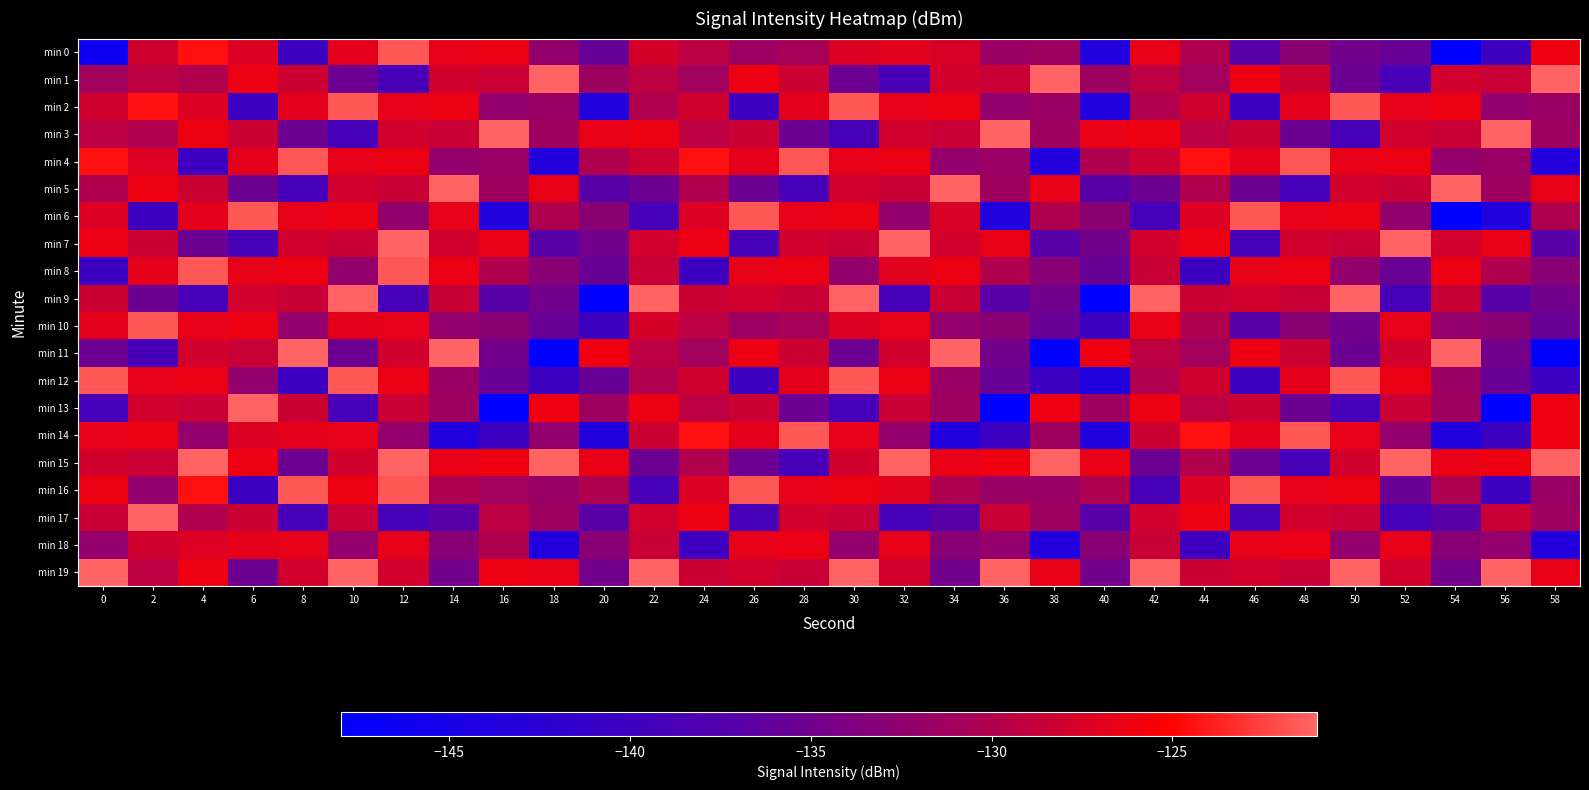

Reading left to right, what are all the values shown in this chart?

min 0: 0=-146.2	2=-128.0	4=-124.4	6=-127.3	8=-140.2	10=-126.8	12=-121.6	14=-126.6	16=-126.4	18=-132.2	20=-135.7	22=-127.8	24=-129.2	26=-131.5	28=-130.7	30=-127.2	32=-127.0	34=-127.5	36=-131.7	38=-131.4	40=-143.7	42=-126.6	44=-130.2	46=-136.9	48=-133.1	50=-134.8	52=-135.6	54=-148.0	56=-140.1	58=-126.1
min 1: 0=-131.2	2=-129.3	4=-130.0	6=-126.3	8=-128.4	10=-135.4	12=-138.8	14=-127.9	16=-128.5	18=-121.2	20=-131.4	22=-129.3	24=-131.2	26=-126.3	28=-128.4	30=-135.4	32=-138.8	34=-127.9	36=-128.5	38=-121.2	40=-131.4	42=-129.3	44=-131.2	46=-126.3	48=-128.4	50=-135.4	52=-138.8	54=-127.9	56=-128.5	58=-121.2
min 2: 0=-128.0	2=-124.4	4=-127.3	6=-140.2	8=-126.8	10=-121.6	12=-126.6	14=-126.4	16=-132.2	18=-131.7	20=-143.7	22=-130.0	24=-128.0	26=-140.2	28=-126.8	30=-121.6	32=-126.6	34=-126.4	36=-132.2	38=-131.7	40=-143.7	42=-130.0	44=-128.0	46=-140.2	48=-126.8	50=-121.6	52=-126.6	54=-126.4	56=-132.2	58=-131.7
min 3: 0=-129.3	2=-130.0	4=-126.3	6=-128.4	8=-135.4	10=-138.8	12=-127.9	14=-128.5	16=-121.2	18=-131.4	20=-126.6	22=-126.3	24=-129.3	26=-128.4	28=-135.4	30=-138.8	32=-127.9	34=-128.5	36=-121.2	38=-131.4	40=-126.6	42=-126.3	44=-129.3	46=-128.4	48=-135.4	50=-138.8	52=-127.9	54=-128.5	56=-121.2	58=-131.4
min 4: 0=-124.4	2=-127.3	4=-140.2	6=-126.8	8=-121.6	10=-126.6	12=-126.4	14=-132.2	16=-131.7	18=-143.7	20=-130.2	22=-128.4	24=-124.4	26=-126.8	28=-121.6	30=-126.6	32=-126.4	34=-132.2	36=-131.7	38=-143.7	40=-130.2	42=-128.4	44=-124.4	46=-126.8	48=-121.6	50=-126.6	52=-126.4	54=-132.2	56=-131.7	58=-143.7
min 5: 0=-130.0	2=-126.3	4=-128.4	6=-135.4	8=-138.8	10=-127.9	12=-128.5	14=-121.2	16=-131.4	18=-126.6	20=-136.9	22=-135.4	24=-130.0	26=-135.4	28=-138.8	30=-127.9	32=-128.5	34=-121.2	36=-131.4	38=-126.6	40=-136.9	42=-135.4	44=-130.0	46=-135.4	48=-138.8	50=-127.9	52=-128.5	54=-121.2	56=-131.4	58=-126.6
min 6: 0=-127.3	2=-140.2	4=-126.8	6=-121.6	8=-126.6	10=-126.4	12=-132.2	14=-126.6	16=-143.7	18=-130.2	20=-133.1	22=-138.8	24=-127.3	26=-121.6	28=-126.6	30=-126.4	32=-132.2	34=-127.5	36=-143.7	38=-130.2	40=-133.1	42=-138.8	44=-127.3	46=-121.6	48=-126.6	50=-126.4	52=-132.2	54=-148.0	56=-143.7	58=-130.2
min 7: 0=-126.3	2=-128.4	4=-135.4	6=-138.8	8=-127.9	10=-128.5	12=-121.2	14=-127.9	16=-126.6	18=-136.9	20=-134.8	22=-127.9	24=-126.3	26=-138.8	28=-127.9	30=-128.5	32=-121.2	34=-127.9	36=-126.6	38=-136.9	40=-134.8	42=-127.9	44=-126.3	46=-138.8	48=-127.9	50=-128.5	52=-121.2	54=-127.9	56=-126.6	58=-136.9
min 8: 0=-140.2	2=-126.8	4=-121.6	6=-126.6	8=-126.4	10=-132.2	12=-121.6	14=-126.4	16=-130.2	18=-133.1	20=-135.6	22=-128.5	24=-140.2	26=-126.6	28=-126.4	30=-132.2	32=-127.0	34=-126.4	36=-130.2	38=-133.1	40=-135.6	42=-128.5	44=-140.2	46=-126.6	48=-126.4	50=-132.2	52=-135.6	54=-126.4	56=-130.2	58=-133.1
min 9: 0=-128.4	2=-135.4	4=-138.8	6=-127.9	8=-128.5	10=-121.2	12=-138.8	14=-128.5	16=-136.9	18=-134.8	20=-148.0	22=-121.2	24=-128.4	26=-127.9	28=-128.5	30=-121.2	32=-138.8	34=-128.5	36=-136.9	38=-134.8	40=-148.0	42=-121.2	44=-128.4	46=-127.9	48=-128.5	50=-121.2	52=-138.8	54=-128.5	56=-136.9	58=-134.8
min 10: 0=-126.8	2=-121.6	4=-126.6	6=-126.4	8=-132.2	10=-126.8	12=-126.6	14=-132.2	16=-133.1	18=-135.6	20=-140.1	22=-127.8	24=-129.2	26=-131.5	28=-130.7	30=-127.2	32=-126.6	34=-132.2	36=-133.1	38=-135.6	40=-140.1	42=-126.6	44=-130.2	46=-136.9	48=-133.1	50=-134.8	52=-126.6	54=-132.2	56=-133.1	58=-135.6
min 11: 0=-135.4	2=-138.8	4=-127.9	6=-128.5	8=-121.2	10=-135.4	12=-127.9	14=-121.2	16=-134.8	18=-148.0	20=-126.1	22=-129.3	24=-131.2	26=-126.3	28=-128.4	30=-135.4	32=-127.9	34=-121.2	36=-134.8	38=-148.0	40=-126.1	42=-129.3	44=-131.2	46=-126.3	48=-128.4	50=-135.4	52=-127.9	54=-121.2	56=-134.8	58=-148.0
min 12: 0=-121.6	2=-126.6	4=-126.4	6=-132.2	8=-140.2	10=-121.6	12=-126.4	14=-131.7	16=-135.6	18=-140.1	20=-135.7	22=-130.0	24=-128.0	26=-140.2	28=-126.8	30=-121.6	32=-126.4	34=-131.7	36=-135.6	38=-140.1	40=-143.7	42=-130.0	44=-128.0	46=-140.2	48=-126.8	50=-121.6	52=-126.4	54=-131.7	56=-135.6	58=-140.1
min 13: 0=-138.8	2=-127.9	4=-128.5	6=-121.2	8=-128.4	10=-138.8	12=-128.5	14=-131.4	16=-148.0	18=-126.1	20=-131.4	22=-126.3	24=-129.3	26=-128.4	28=-135.4	30=-138.8	32=-128.5	34=-131.4	36=-148.0	38=-126.1	40=-131.4	42=-126.3	44=-129.3	46=-128.4	48=-135.4	50=-138.8	52=-128.5	54=-131.4	56=-148.0	58=-126.1
min 14: 0=-126.6	2=-126.4	4=-132.2	6=-127.3	8=-126.8	10=-126.6	12=-132.2	14=-143.7	16=-140.1	18=-132.2	20=-143.7	22=-128.4	24=-124.4	26=-126.8	28=-121.6	30=-126.6	32=-132.2	34=-143.7	36=-140.1	38=-131.4	40=-143.7	42=-128.4	44=-124.4	46=-126.8	48=-121.6	50=-126.6	52=-132.2	54=-143.7	56=-140.1	58=-126.1
min 15: 0=-127.9	2=-128.5	4=-121.2	6=-126.3	8=-135.4	10=-127.9	12=-121.2	14=-126.6	16=-126.1	18=-121.2	20=-126.6	22=-135.4	24=-130.0	26=-135.4	28=-138.8	30=-127.9	32=-121.2	34=-126.6	36=-126.1	38=-121.2	40=-126.6	42=-135.4	44=-130.0	46=-135.4	48=-138.8	50=-127.9	52=-121.2	54=-126.6	56=-126.1	58=-121.2
min 16: 0=-126.4	2=-132.2	4=-124.4	6=-140.2	8=-121.6	10=-126.4	12=-121.6	14=-130.2	16=-131.2	18=-131.7	20=-130.2	22=-138.8	24=-127.3	26=-121.6	28=-126.6	30=-126.4	32=-127.0	34=-130.2	36=-131.7	38=-131.7	40=-130.2	42=-138.8	44=-127.3	46=-121.6	48=-126.6	50=-126.4	52=-135.6	54=-130.2	56=-140.1	58=-131.7
min 17: 0=-128.5	2=-121.2	4=-130.0	6=-128.4	8=-138.8	10=-128.5	12=-138.8	14=-136.9	16=-129.3	18=-131.4	20=-136.9	22=-127.9	24=-126.3	26=-138.8	28=-127.9	30=-128.5	32=-138.8	34=-136.9	36=-128.5	38=-131.4	40=-136.9	42=-127.9	44=-126.3	46=-138.8	48=-127.9	50=-128.5	52=-138.8	54=-136.9	56=-128.5	58=-131.4
min 18: 0=-132.2	2=-128.0	4=-127.3	6=-126.8	8=-126.6	10=-132.2	12=-126.6	14=-133.1	16=-130.0	18=-143.7	20=-133.1	22=-128.5	24=-140.2	26=-126.6	28=-126.4	30=-132.2	32=-126.6	34=-133.1	36=-132.2	38=-143.7	40=-133.1	42=-128.5	44=-140.2	46=-126.6	48=-126.4	50=-132.2	52=-126.6	54=-133.1	56=-132.2	58=-143.7
min 19: 0=-121.2	2=-129.3	4=-126.3	6=-135.4	8=-127.9	10=-121.2	12=-127.9	14=-134.8	16=-126.3	18=-126.6	20=-134.8	22=-121.2	24=-128.4	26=-127.9	28=-128.5	30=-121.2	32=-127.9	34=-134.8	36=-121.2	38=-126.6	40=-134.8	42=-121.2	44=-128.4	46=-127.9	48=-128.5	50=-121.2	52=-127.9	54=-134.8	56=-121.2	58=-126.6